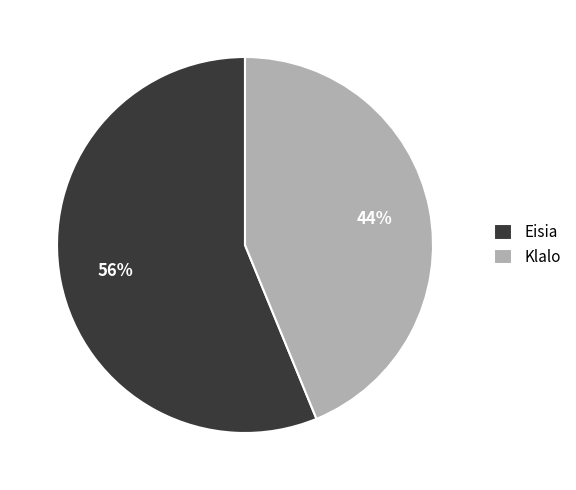

To the nearest percent, what is the difference between the Klalo and Eisia slice percentages?

12%